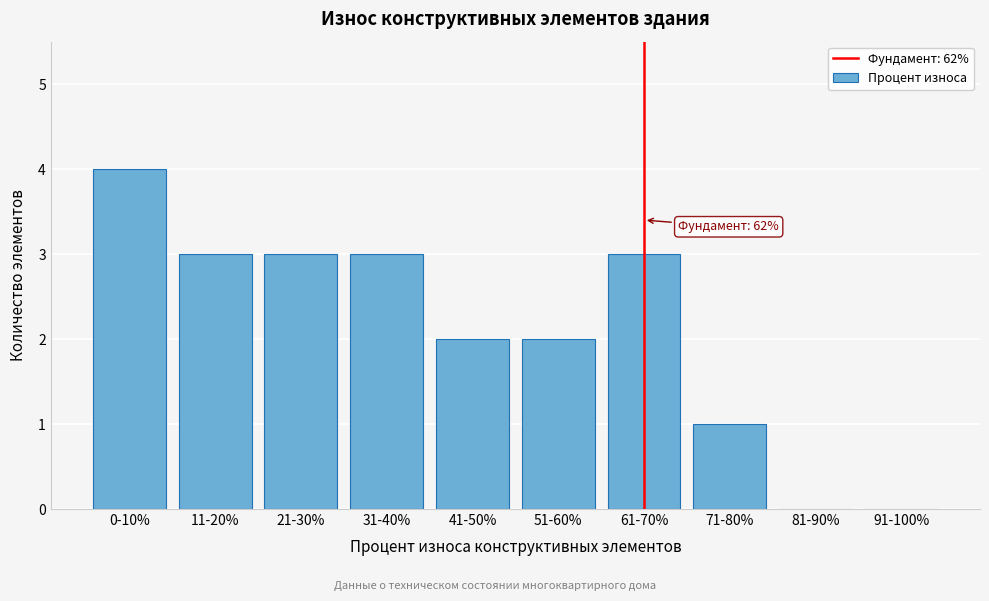

Reading left to right, extract all data points from this chart.

0-10%=4	11-20%=3	21-30%=3	31-40%=3	41-50%=2	51-60%=2	61-70%=3	71-80%=1	81-90%=0	91-100%=0